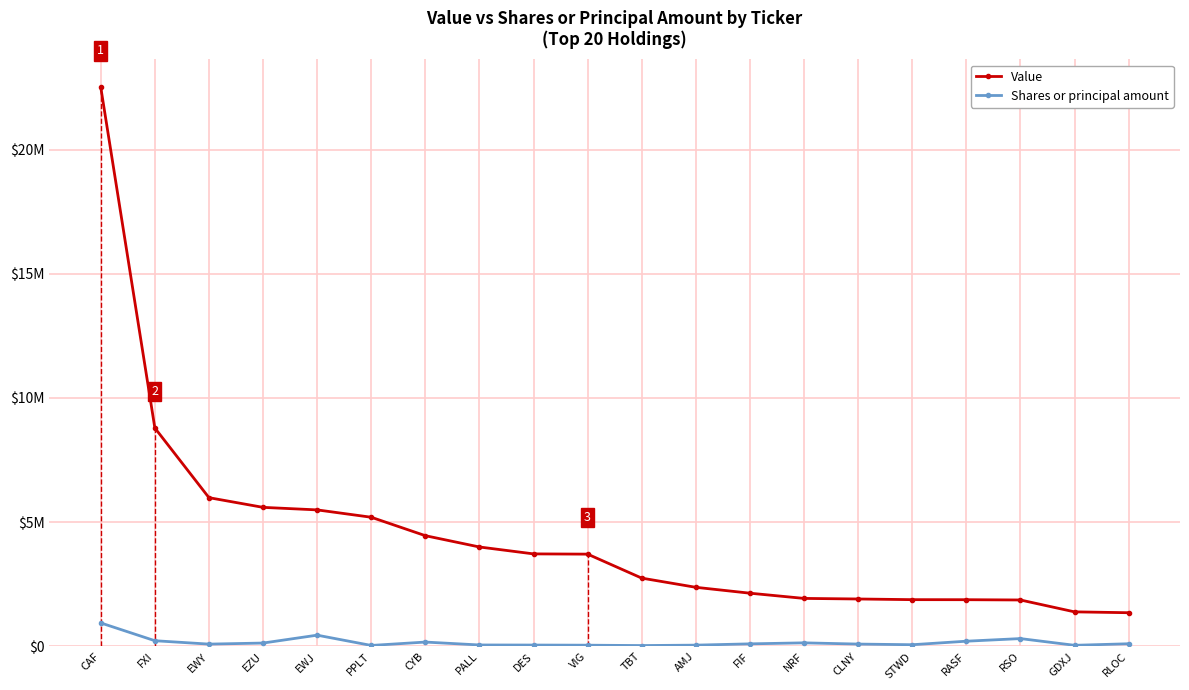

The value of Shares or principal amount at STWD is 22784. True or false?

False